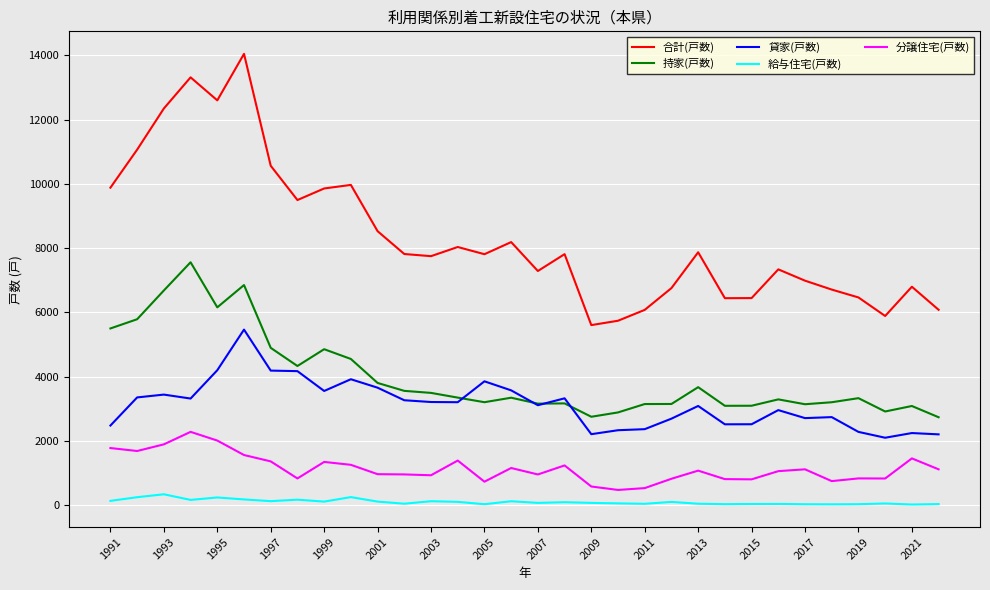

Which series has the largest total across all categories?

合計(戸数)